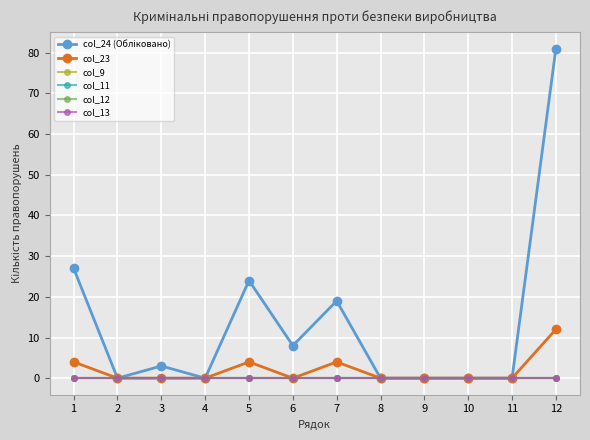

Which label corresponds to the largest value in the chart?

12